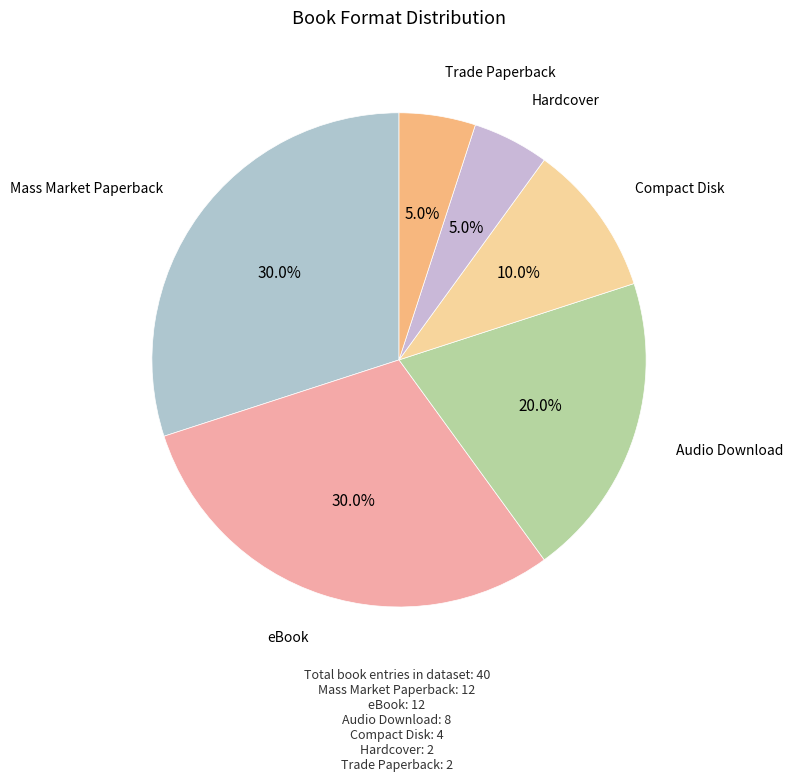

To the nearest percent, what percentage of the pie is Audio Download?

20%